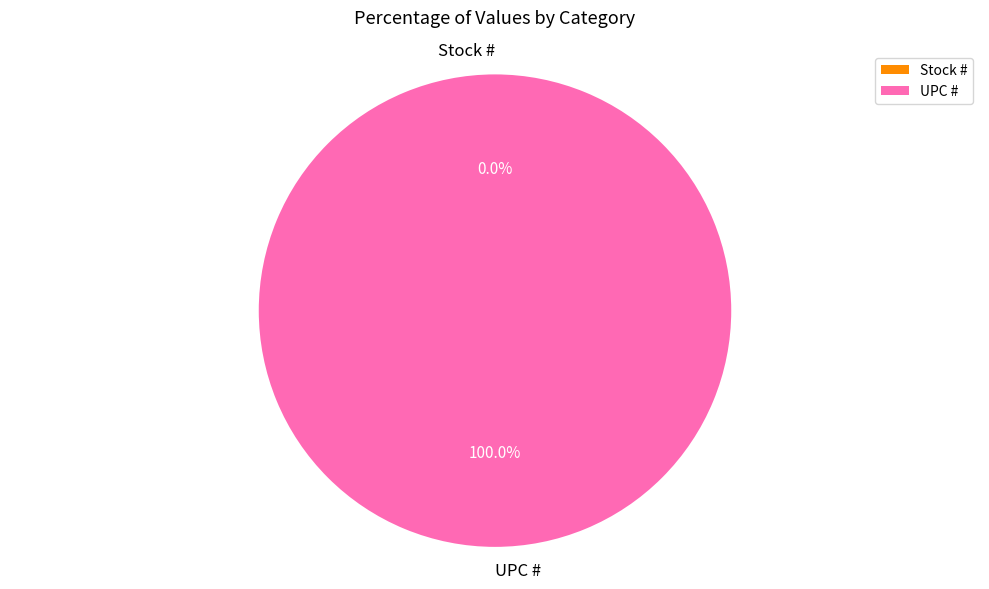

How many slices are in this pie chart?

2